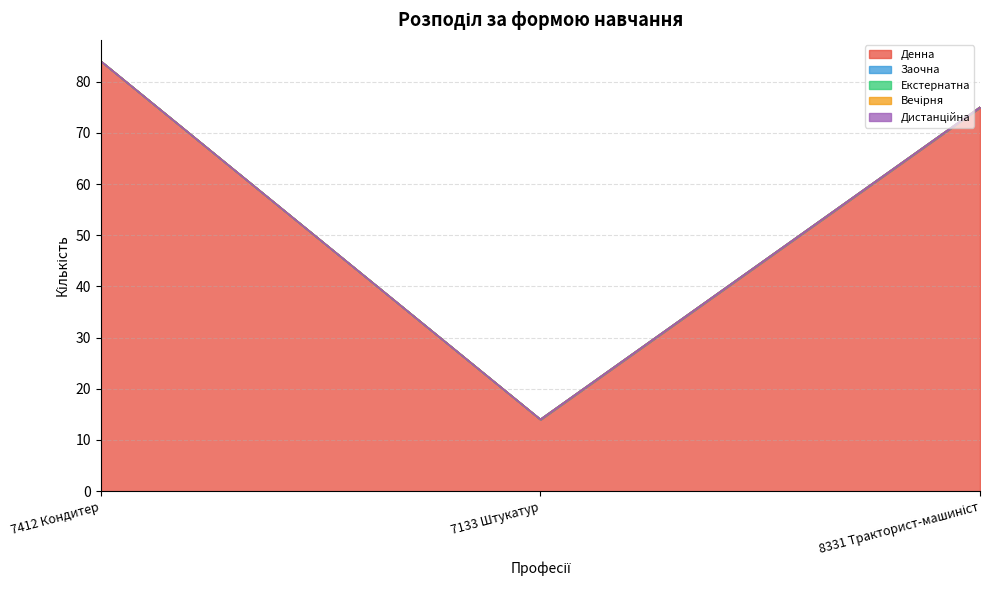

At how many categories does at least one series exceed 29?

2